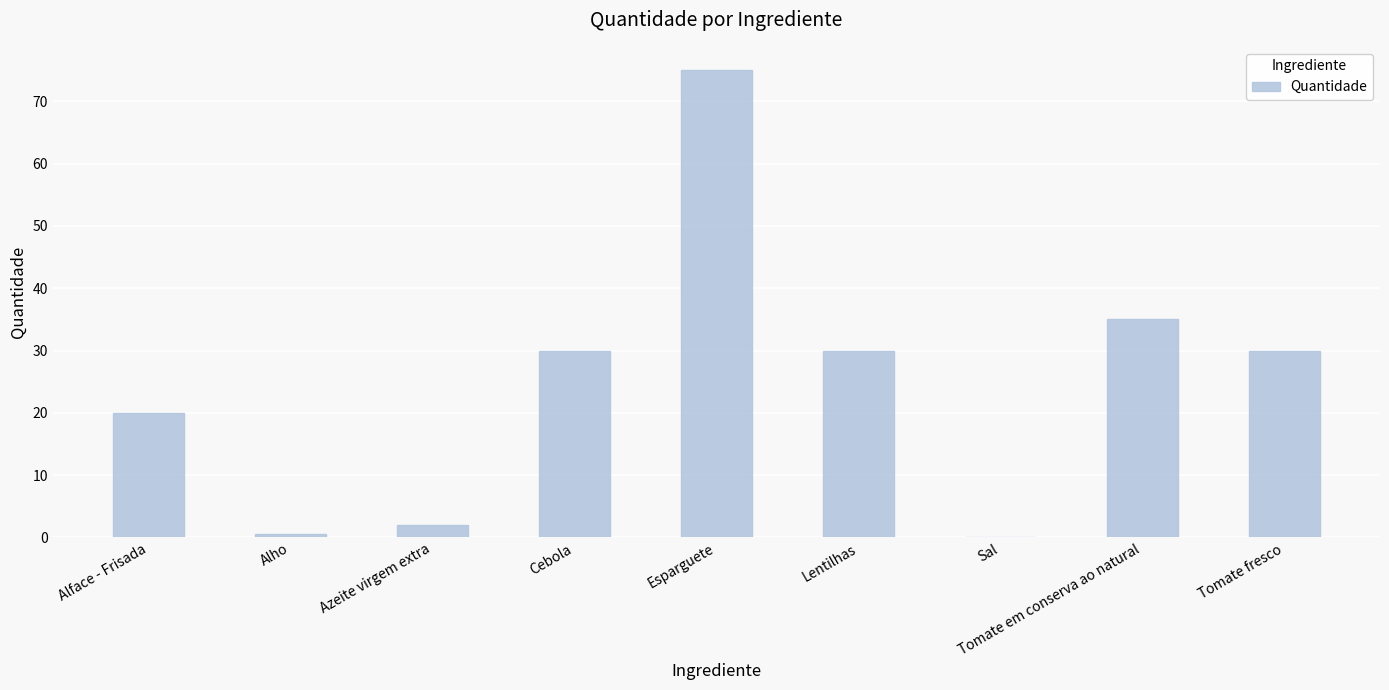

Are the bars horizontal?

No